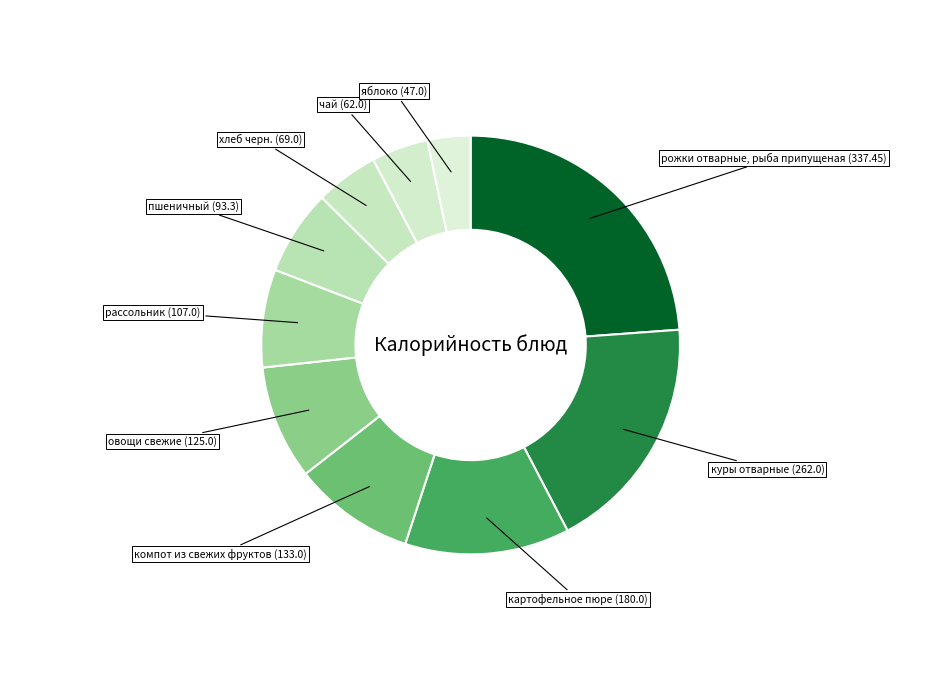

Which slice is the smallest?

яблоко (47.0)